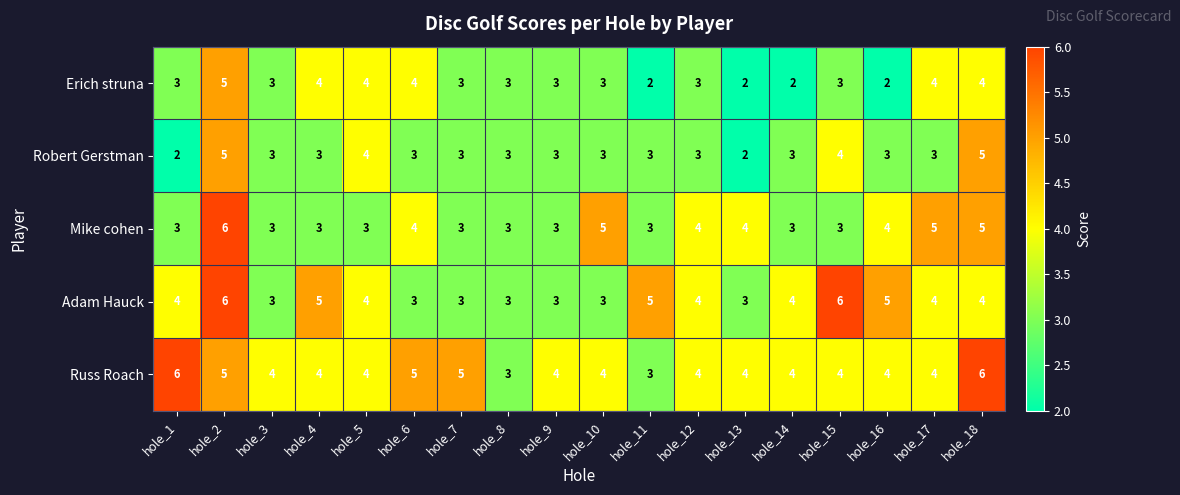

What is the approximate value of Adam Hauck at hole_6?

3